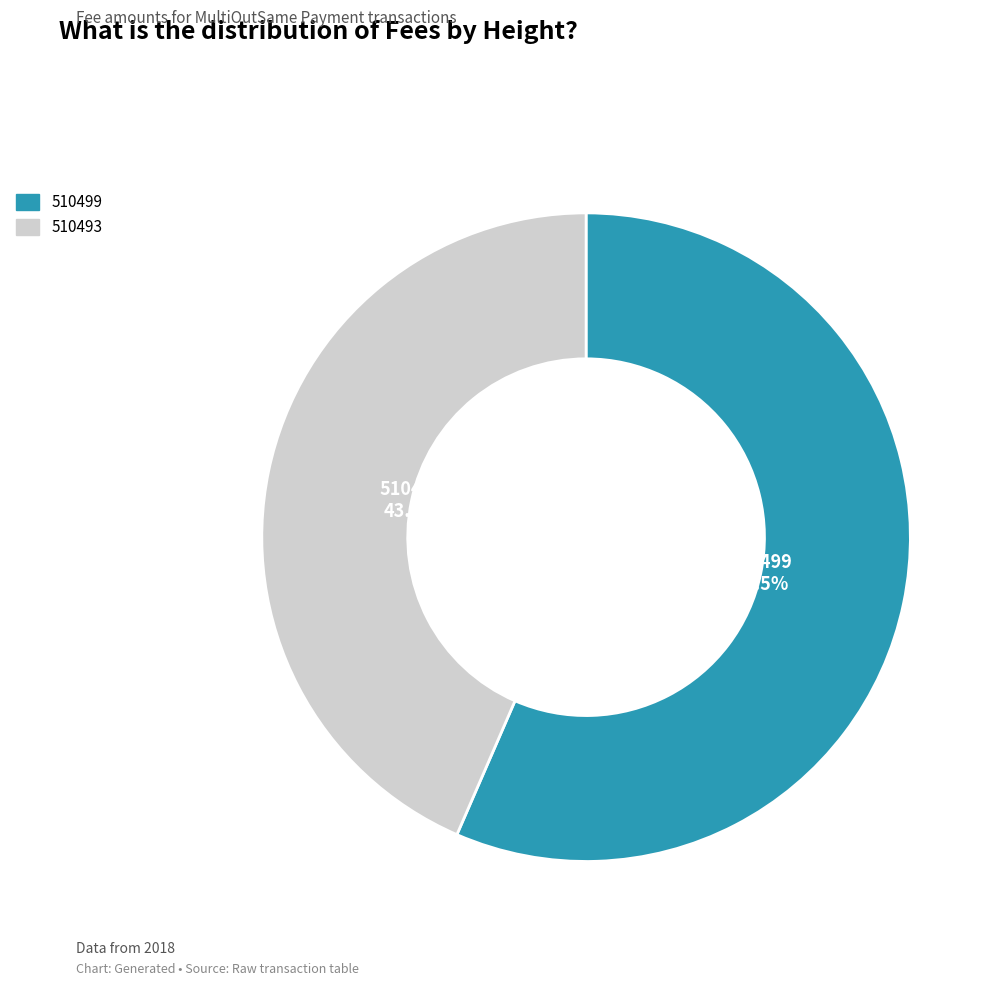

To the nearest percent, what is the difference between the largest and smallest slice percentages?

13%